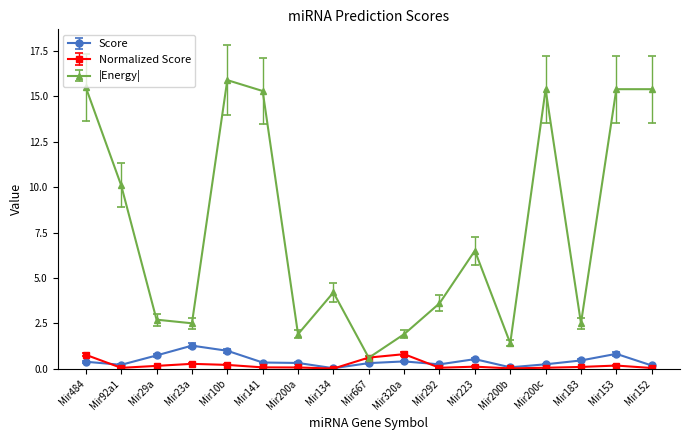

Which series has the largest range (max minus min)?

|Energy|